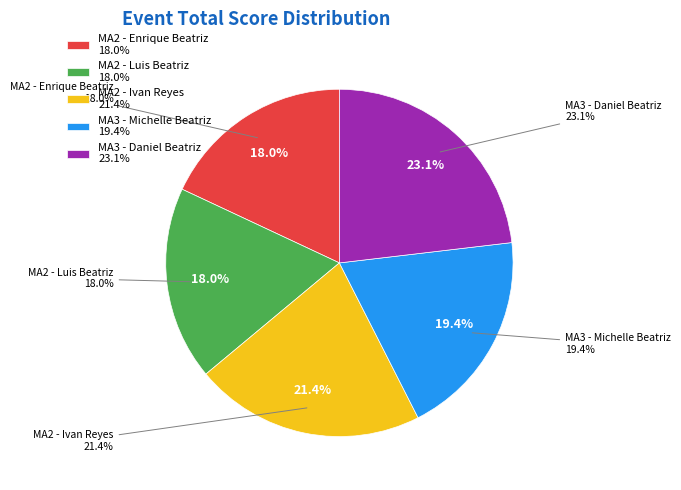

How many segments does this pie chart have?

5